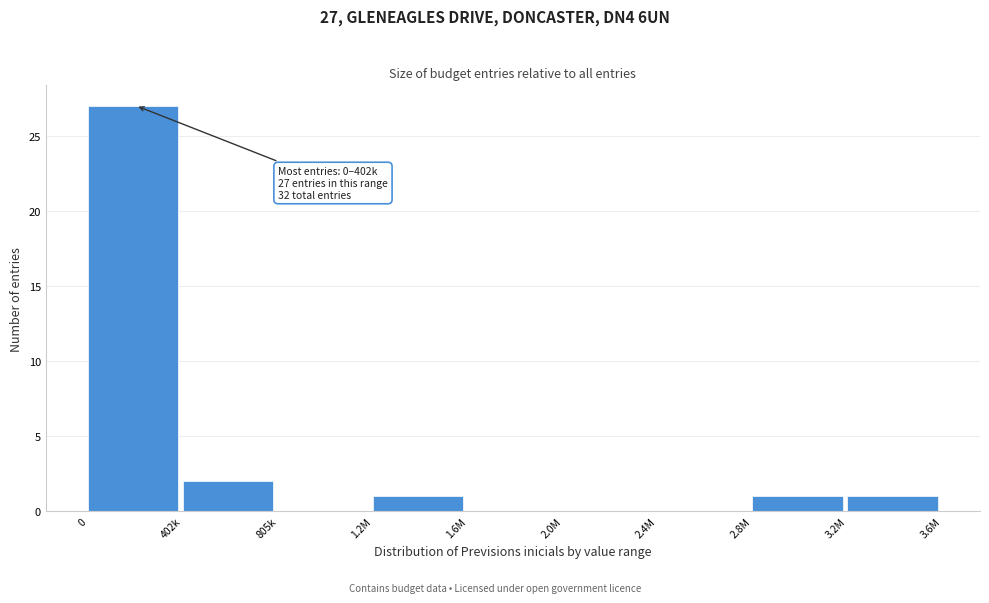

Reading left to right, transcribe all the data shown in this chart.

0=27	402k=2	805k=0	1.2M=1	1.6M=0	2.0M=0	2.4M=0	2.8M=1	3.2M=1